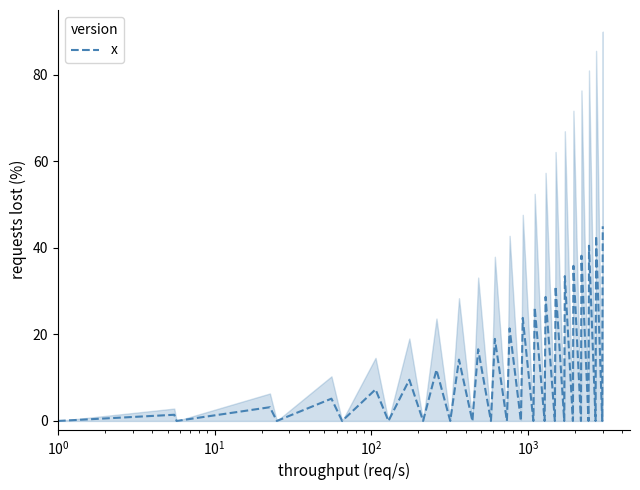

What is the highest value of the x series?

45.0